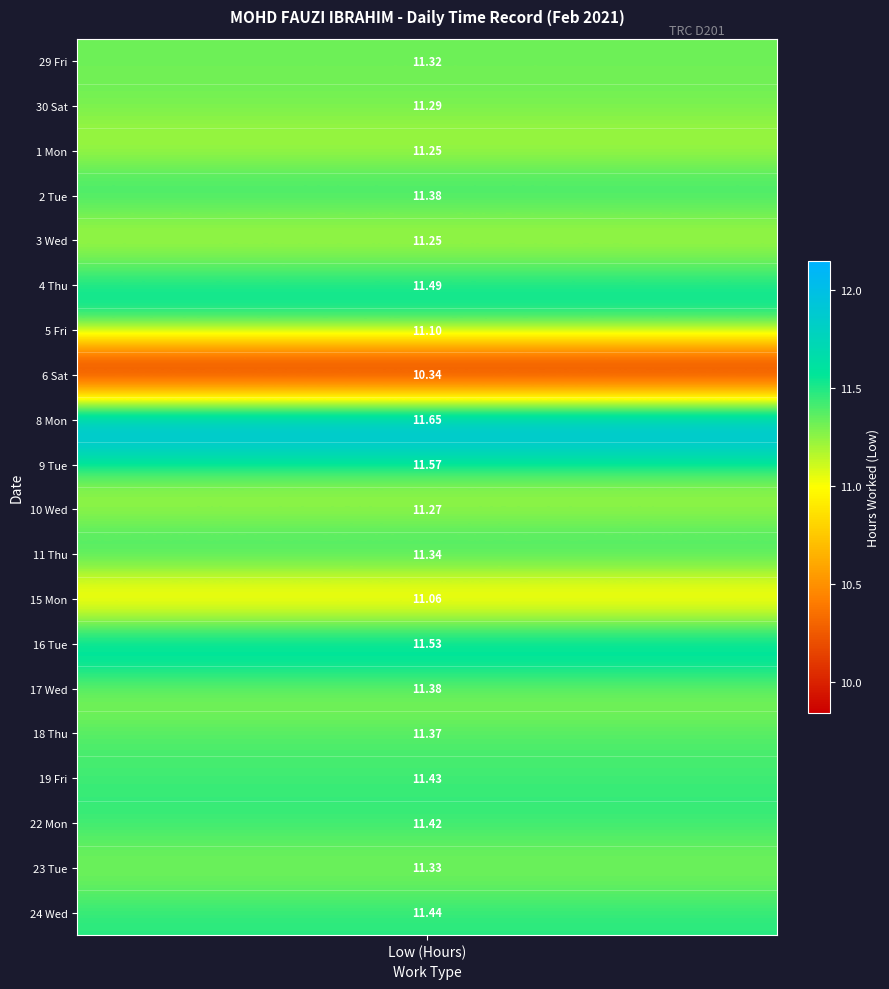

At which category does the chart reach its peak across all series?

Low